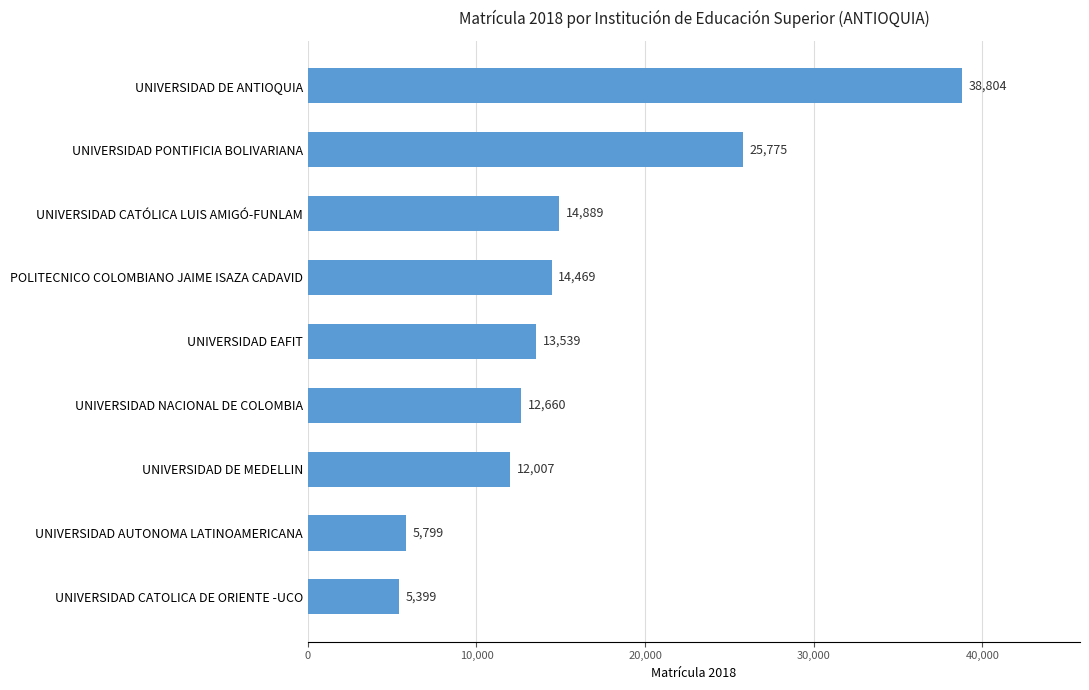

Between UNIVERSIDAD CATOLICA DE ORIENTE -UCO and POLITECNICO COLOMBIANO JAIME ISAZA CADAVID, which is larger?

POLITECNICO COLOMBIANO JAIME ISAZA CADAVID